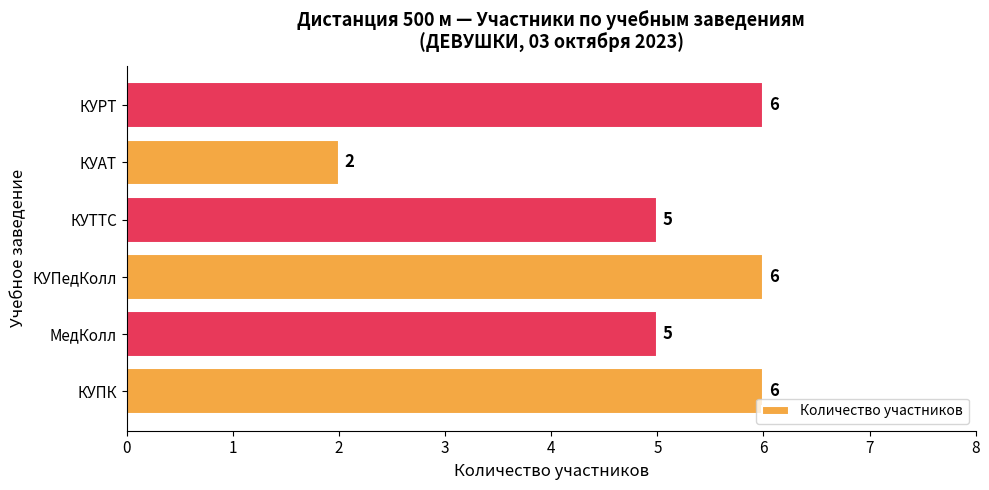

What is the sum of all values?

30